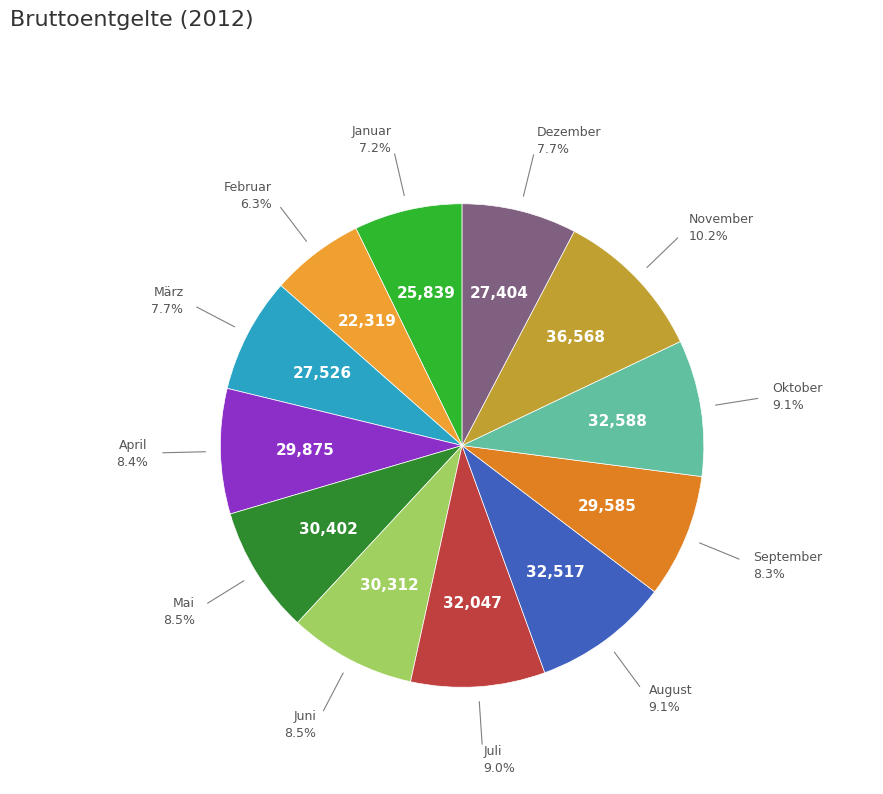

What percentage is the Dezember slice, to the nearest percent?

8%